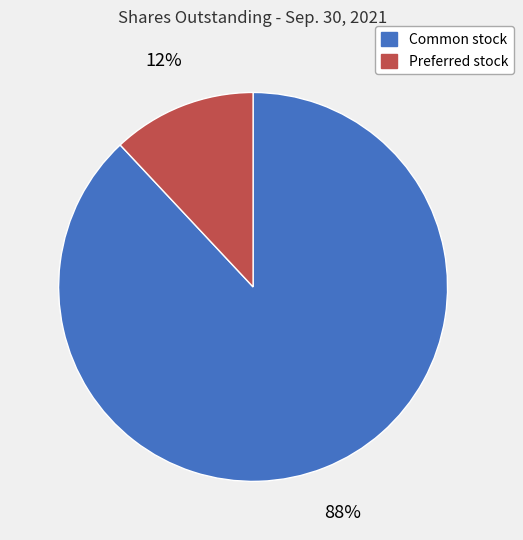

To the nearest percent, what is the difference between the largest and smallest slice percentages?

76%